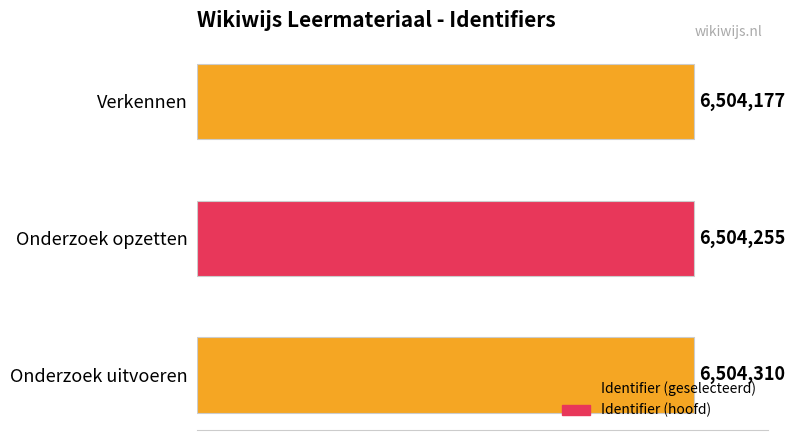

Rank the categories by value from lowest to highest.

Verkennen, Onderzoek opzetten, Onderzoek uitvoeren